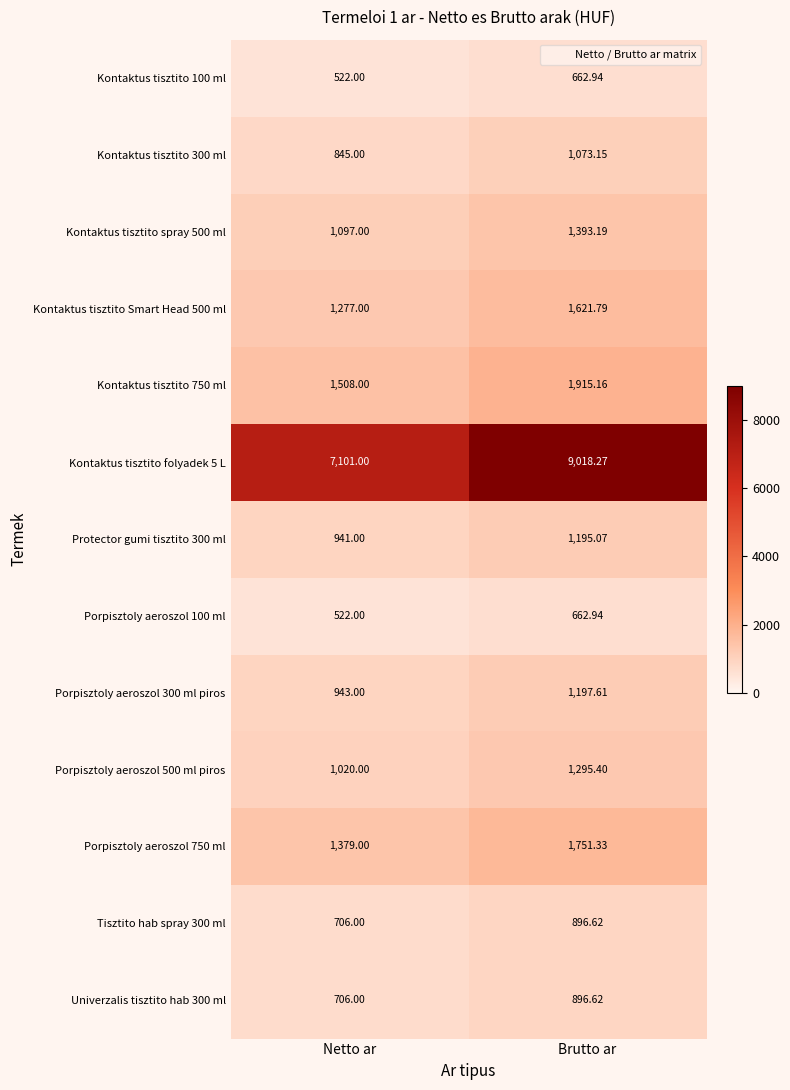

Where does the Kontaktus tisztito 300 ml series first go above 1073?

Brutto ar